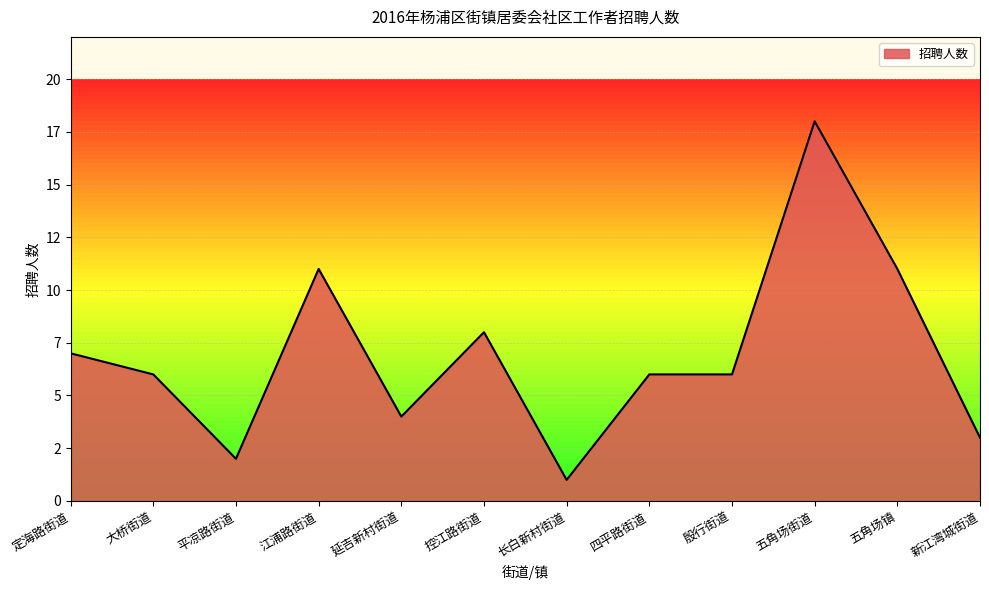

At which category does the data reach its first local valley?

平凉路街道